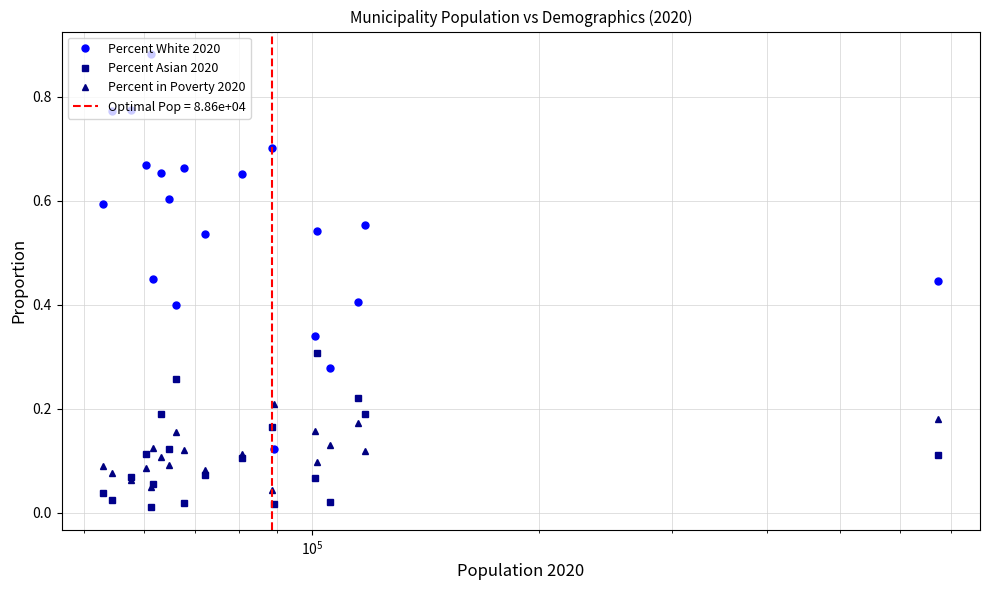

True or false: Percent White 2020 and Percent Asian 2020 intersect in this chart.

False